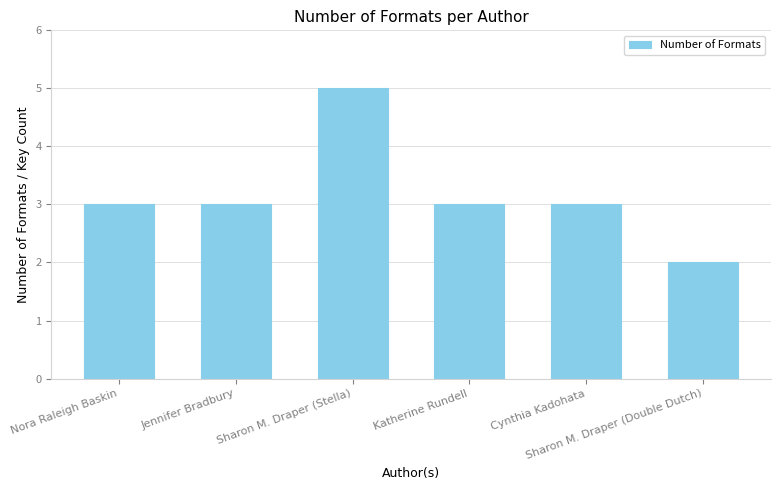

The value at Cynthia Kadohata is 5. True or false?

False